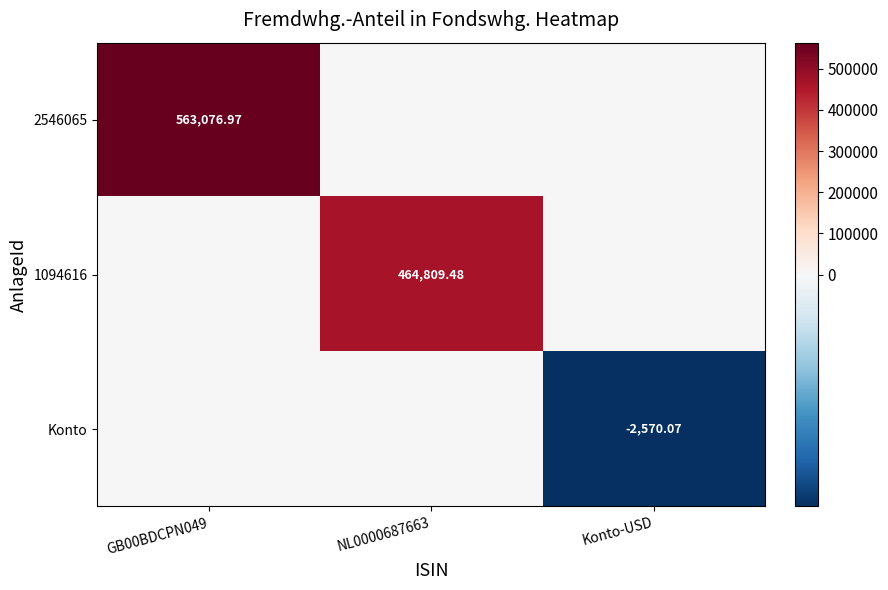

True or false: Konto has a value of -841.4 at Konto-USD.

False